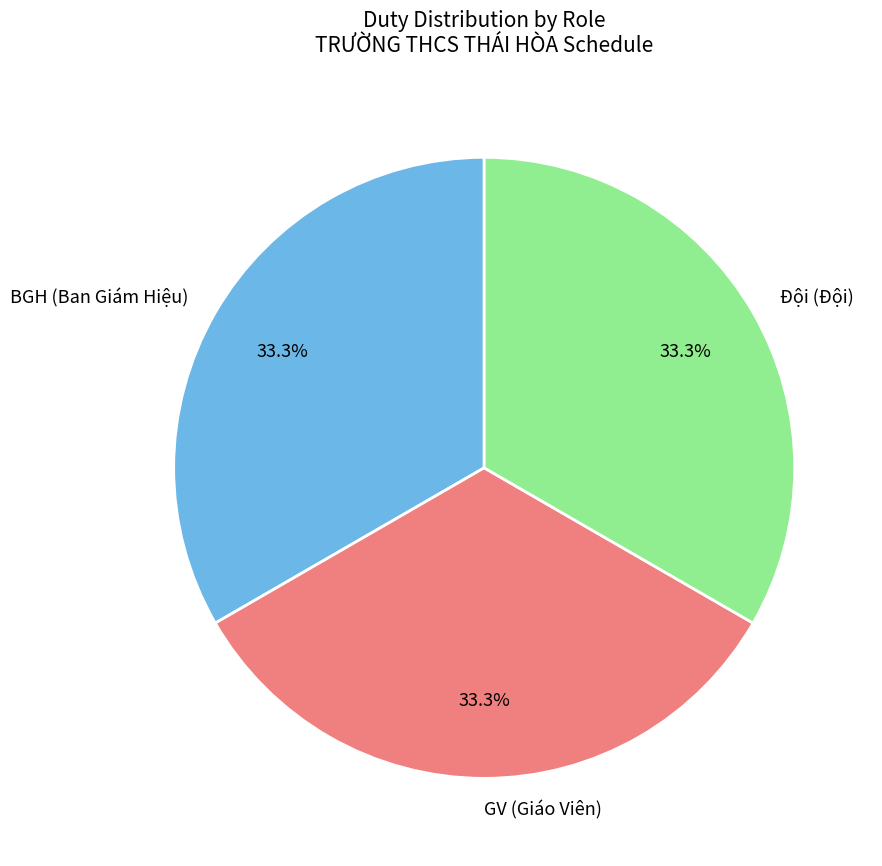

What is the ratio of the value at BGH (Ban Giám Hiệu) to the value at Đội (Đội)?

1.0